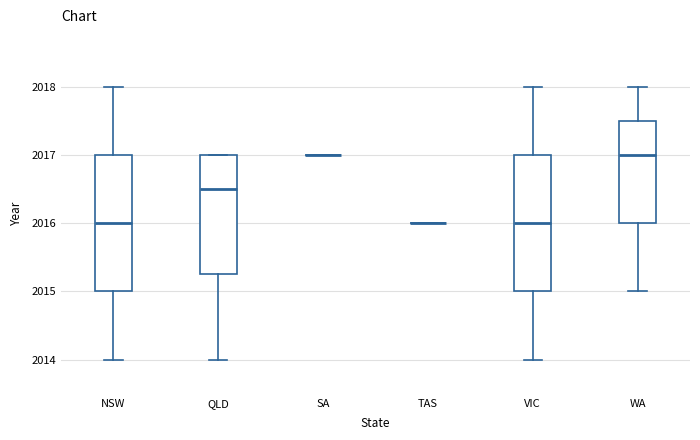

Reading left to right, transcribe this box plot: for each box, give where its median line is, the range the box spans, and where its two whiskers end, as read against the y-axis. The values are not printed on the chart, so give them approximately, as read against the axis.

NSW: median 2016.0, box 2015.0 to 2017.0, whiskers 2014.0 to 2018.0
QLD: median 2016.5, box 2015.3 to 2017.0, whiskers 2014.0 to 2017.0
SA: box collapsed to a line at 2017.0, whiskers 2017.0 to 2017.0
TAS: box collapsed to a line at 2016.0, whiskers 2016.0 to 2016.0
VIC: median 2016.0, box 2015.0 to 2017.0, whiskers 2014.0 to 2018.0
WA: median 2017.0, box 2016.0 to 2017.5, whiskers 2015.0 to 2018.0